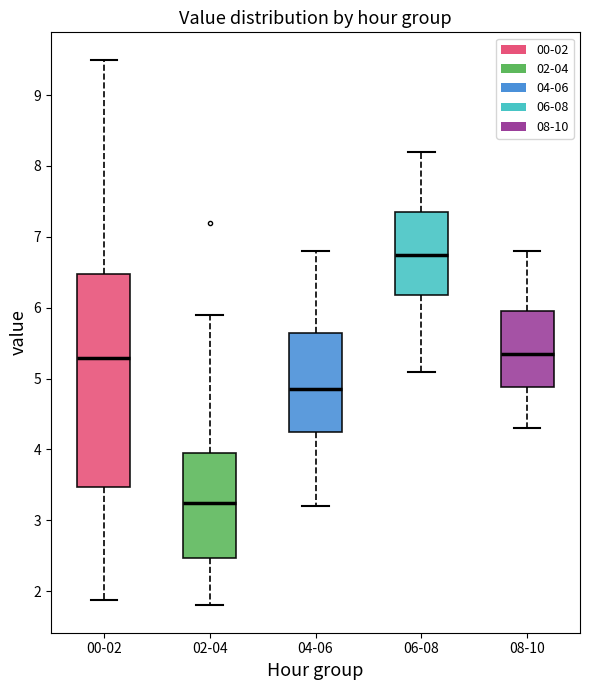

Where is the lower edge of the box for 08-10 on the y-axis? The values are not printed on the chart, so give them approximately, as read against the axis.

4.9